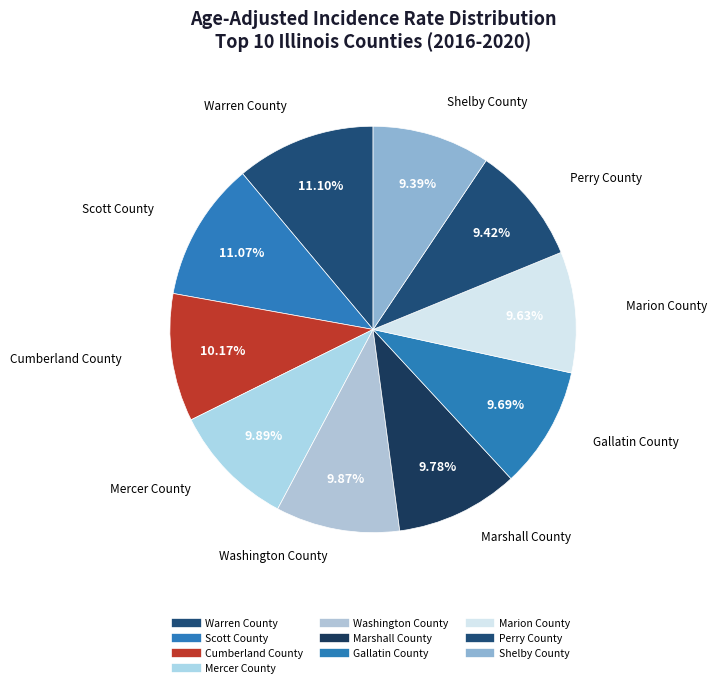

How many segments does this pie chart have?

10